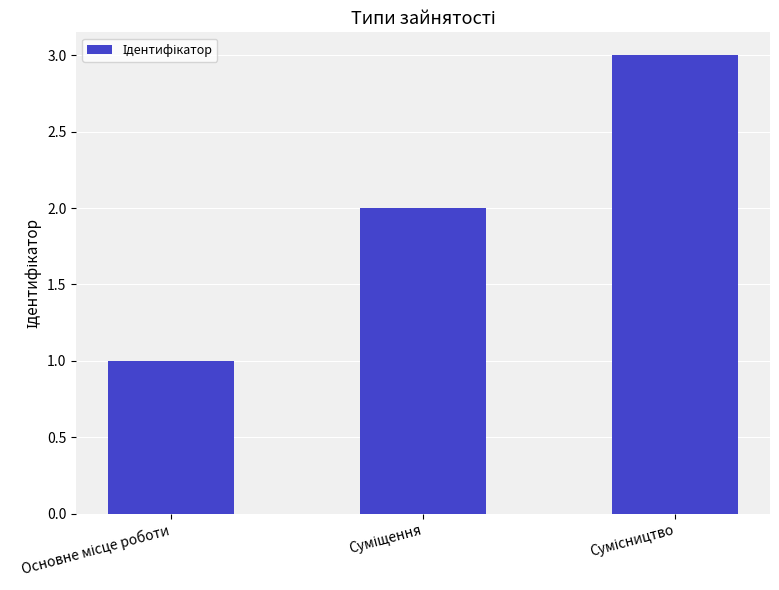

Does the chart contain stacked bars?

No